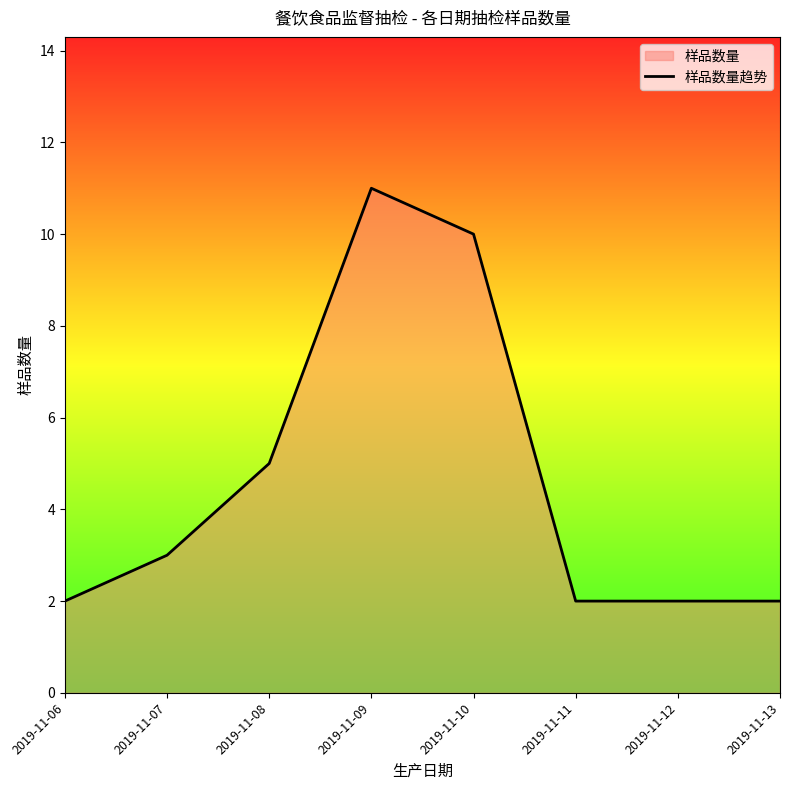

Approximately how many times larger is the value at 2019-11-12 compared to 2019-11-10?

0.2